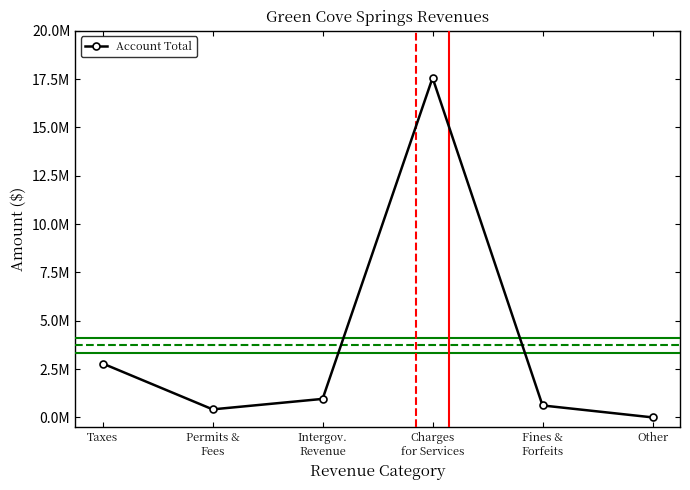

What position from the left is Charges
for Services?

4